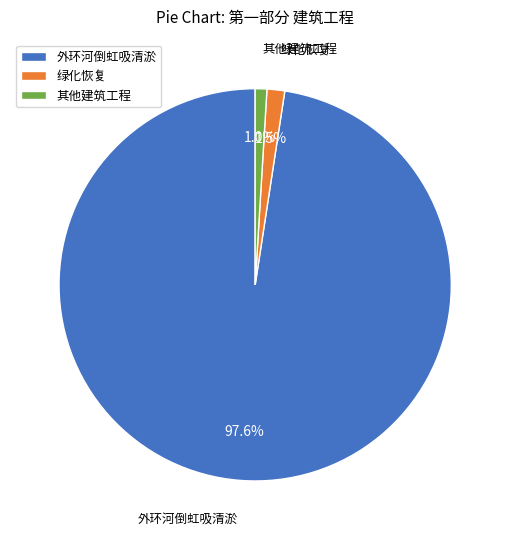

How many segments does this pie chart have?

3